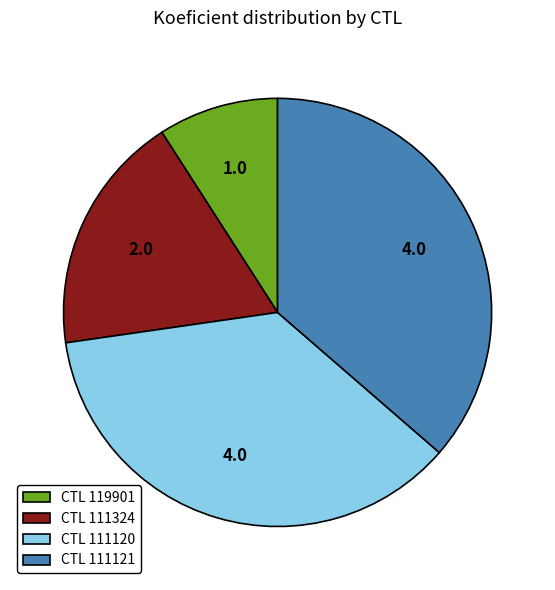

Is there a majority slice in this chart?

No